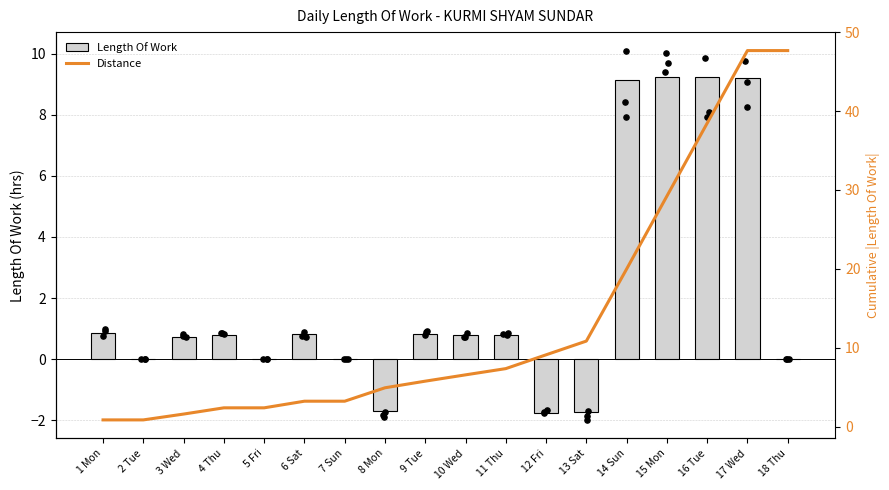

At how many categories does at least one series exceed 10?

6